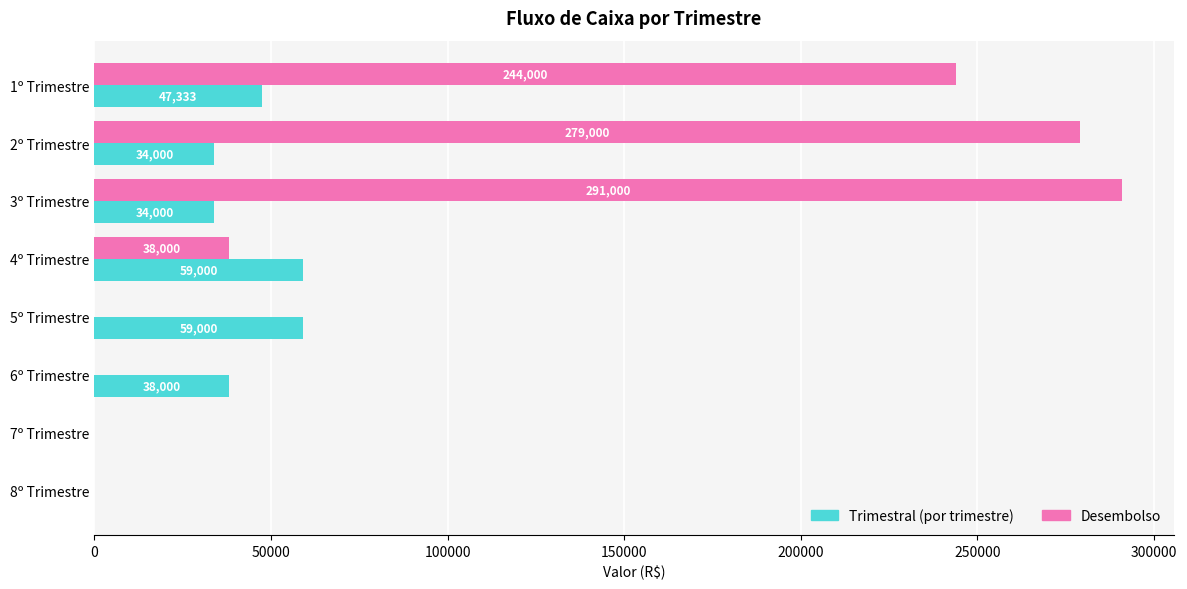

Which series changed the most between 5º Trimestre and 6º Trimestre?

Trimestral (por trimestre)